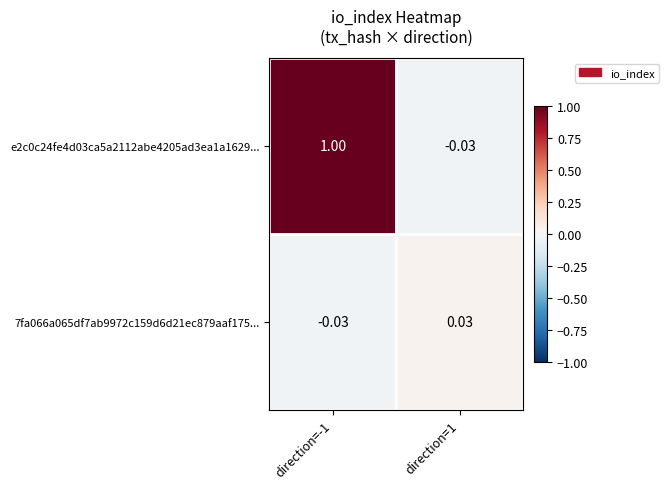

How many values in the 7fa066a065df7ab9972c159d6d21ec879aaf175... series are below 0?

1